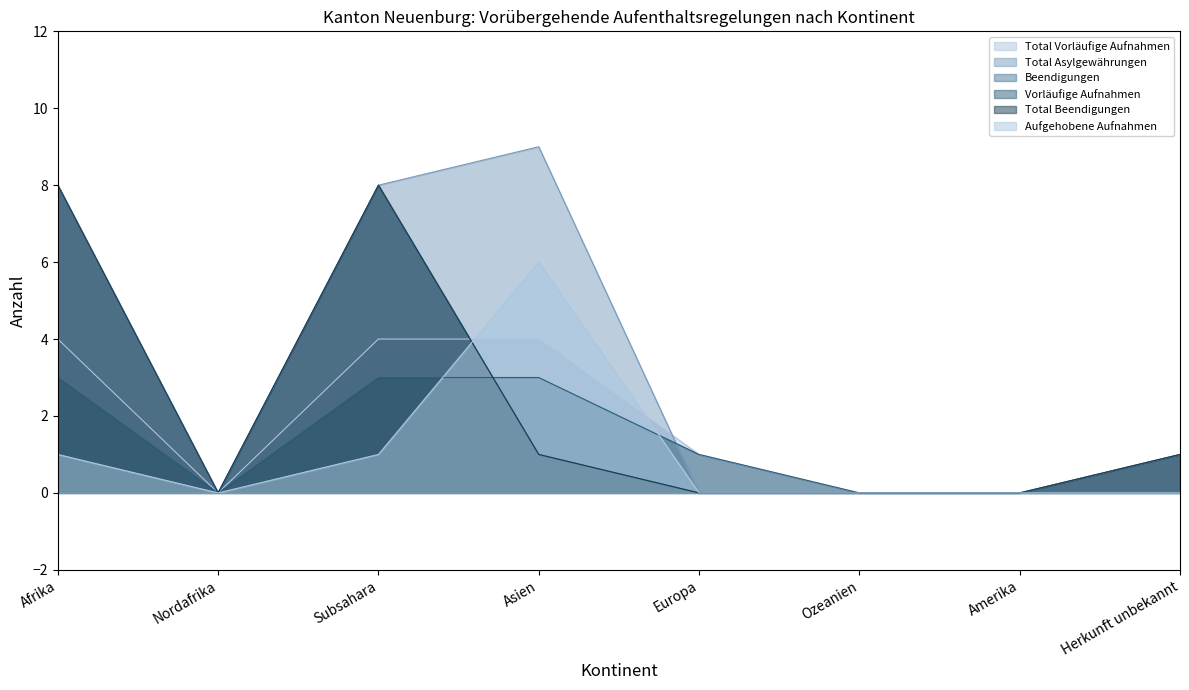

What is the difference between the maximum and minimum values in the Beendigungen series?

8